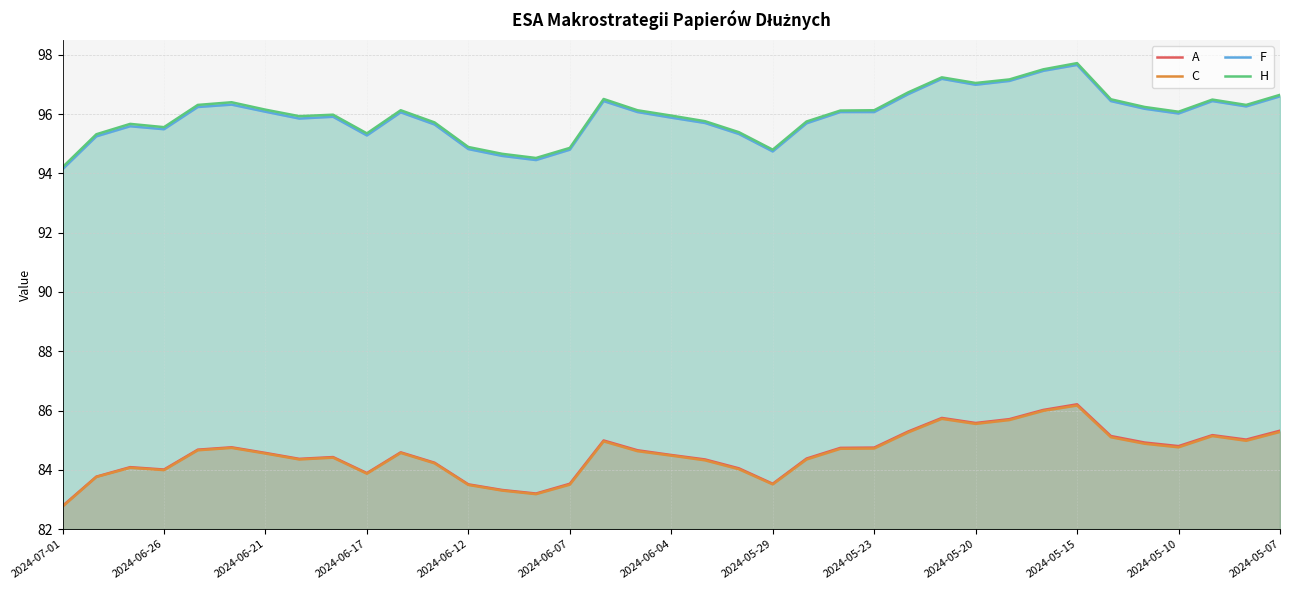

What are all the series names shown in the legend?

A, C, F, H